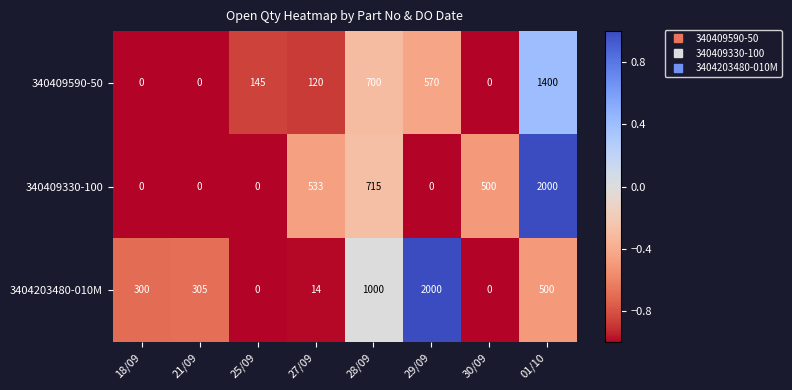

What is the total value across all series at 25/09?

145